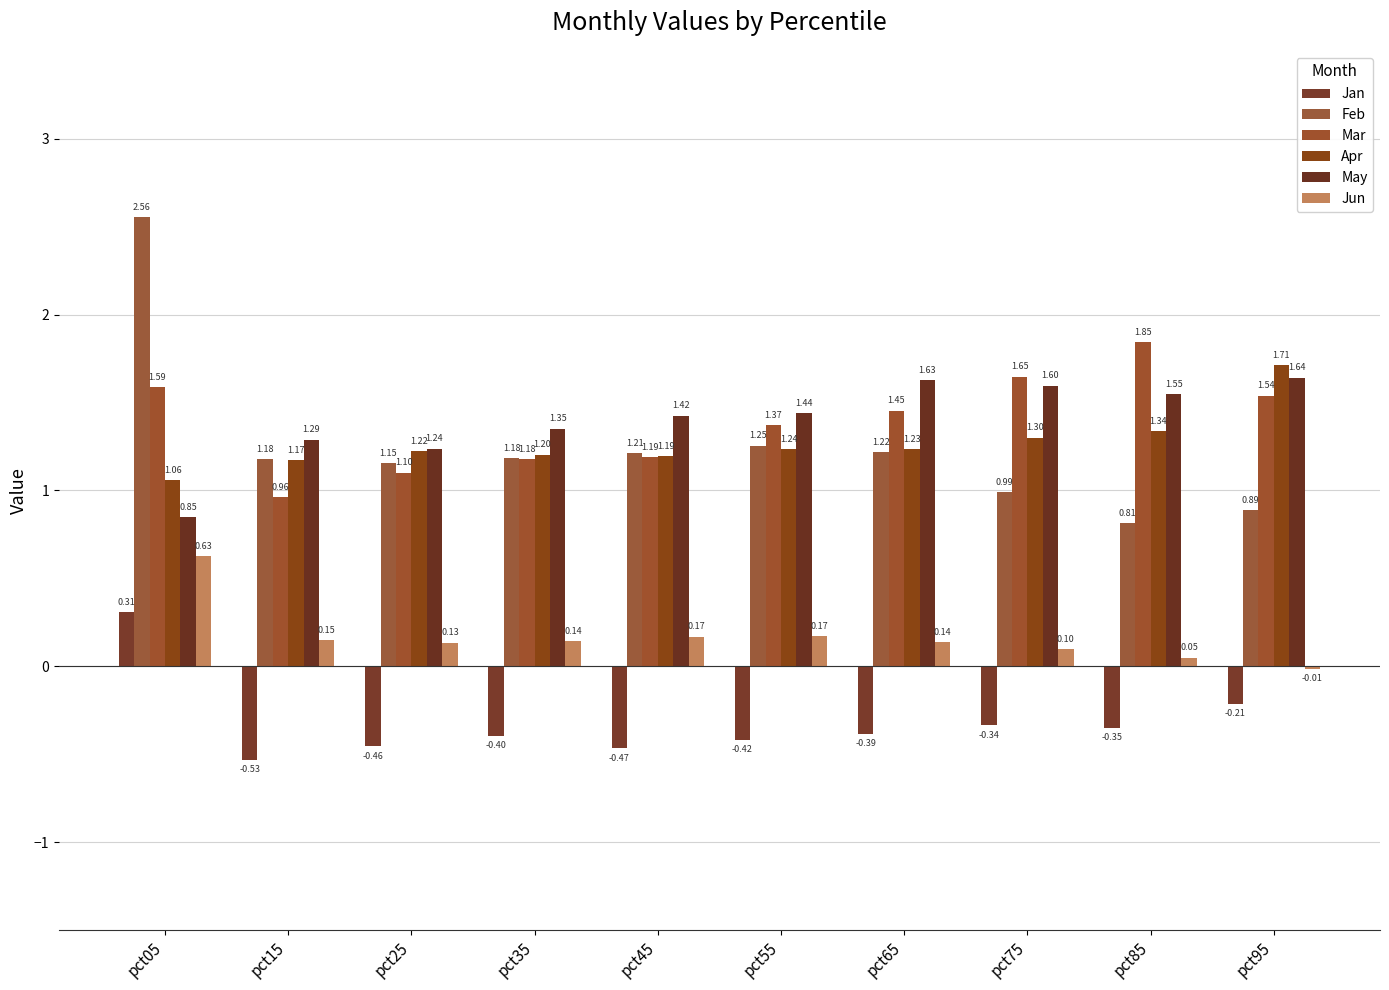

How many groups of bars are there?

10